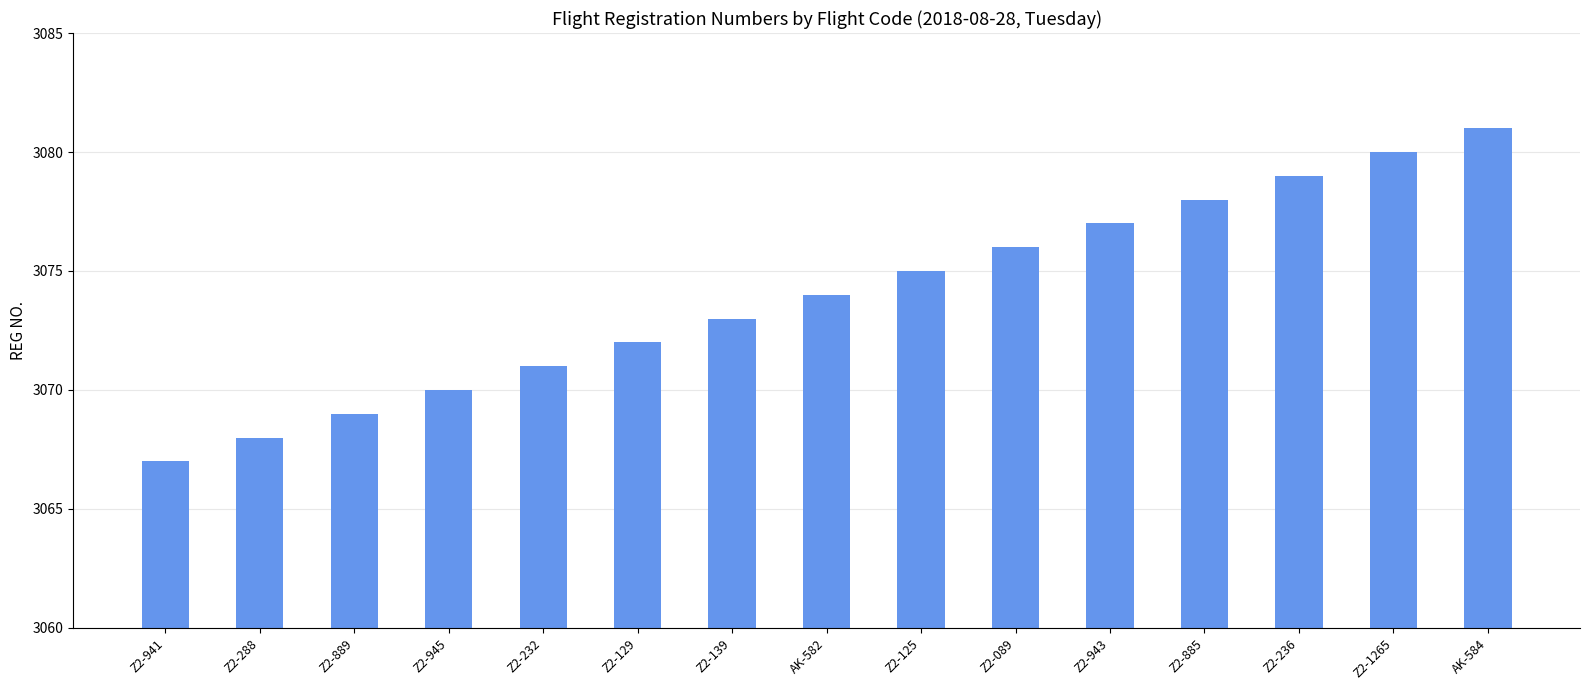

What is the average value?

3074